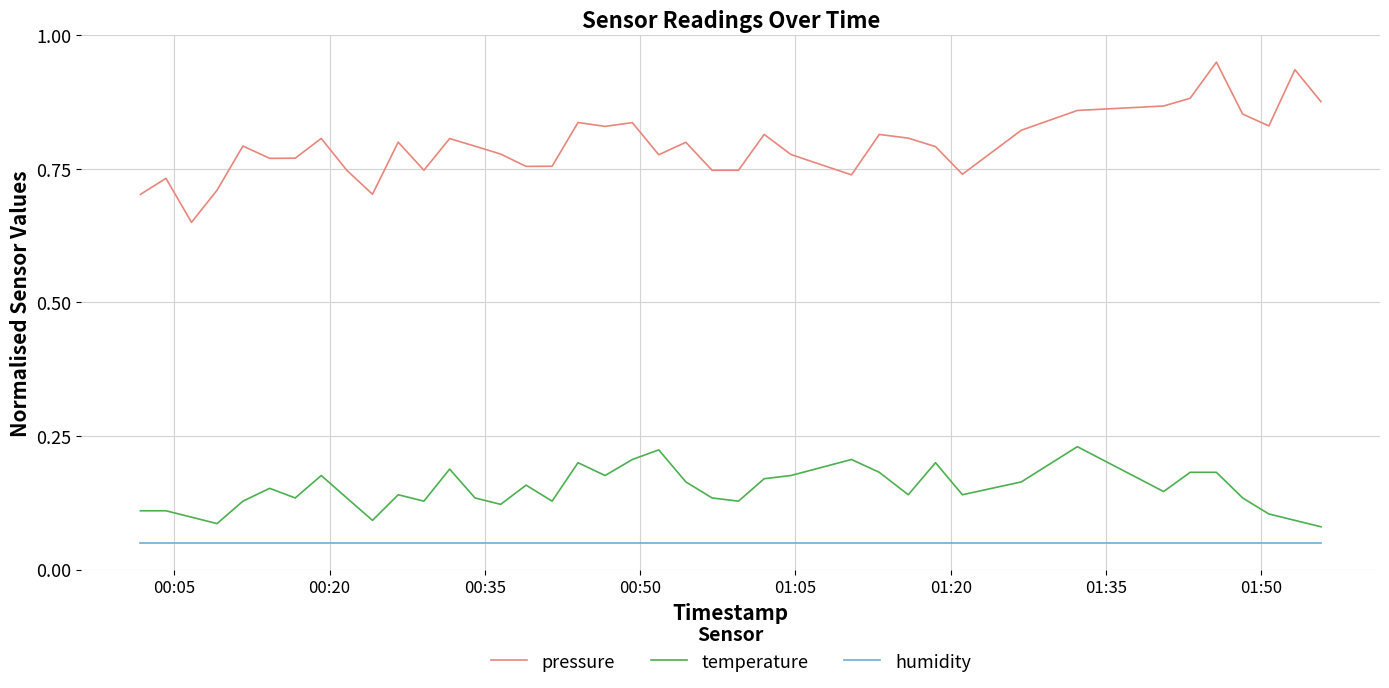

How many temperature values are between 0 and 1?

40